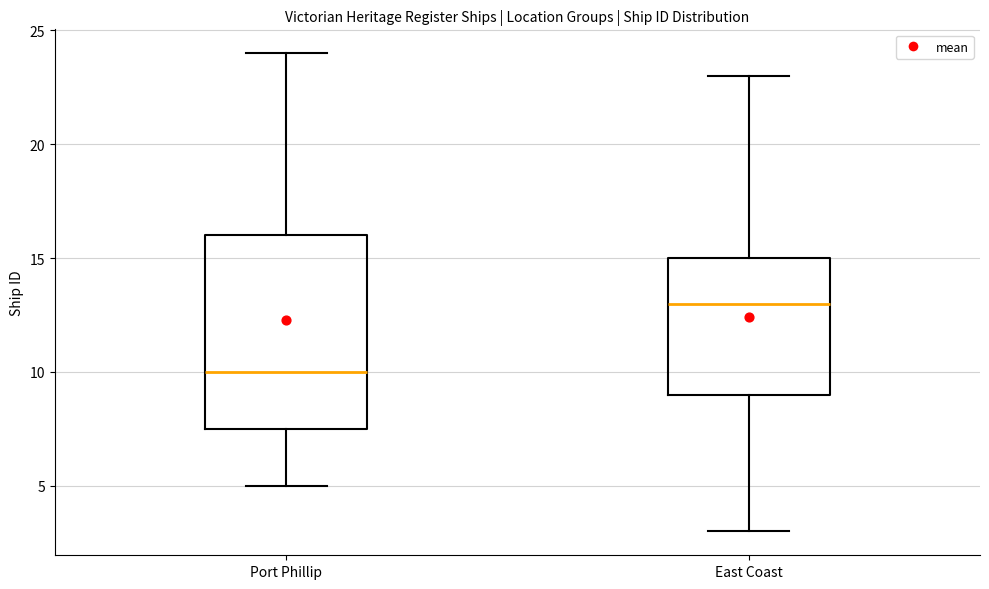

Comparing the boxes themselves (not the whiskers), which one is the tallest?

Port Phillip